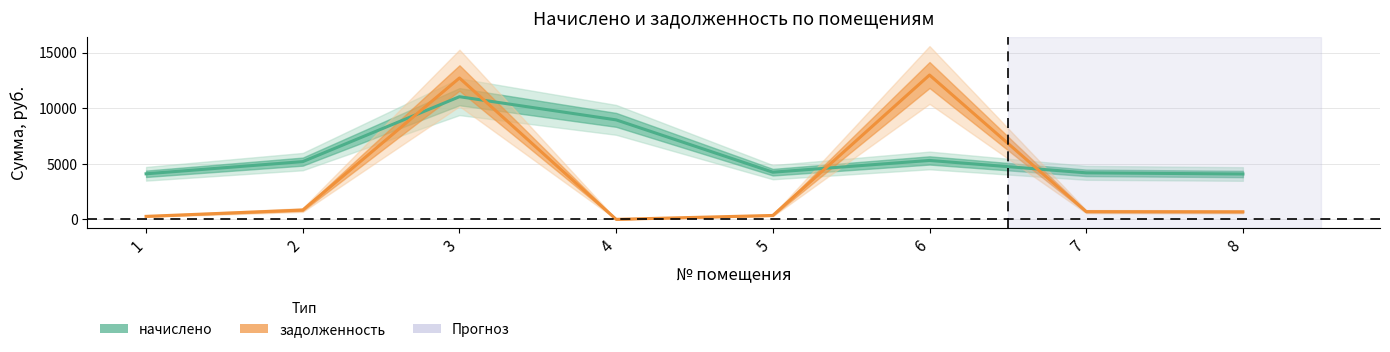

Reading left to right, transcribe all the data shown in this chart.

начислено: 4099.2	5193.6	11030.4	8947.2	4243.2	5299.2	4185.6	4080.0
задолженность: 271.2	840.6	12714.0	1.9	354.3	12981.5	697.6	680.0